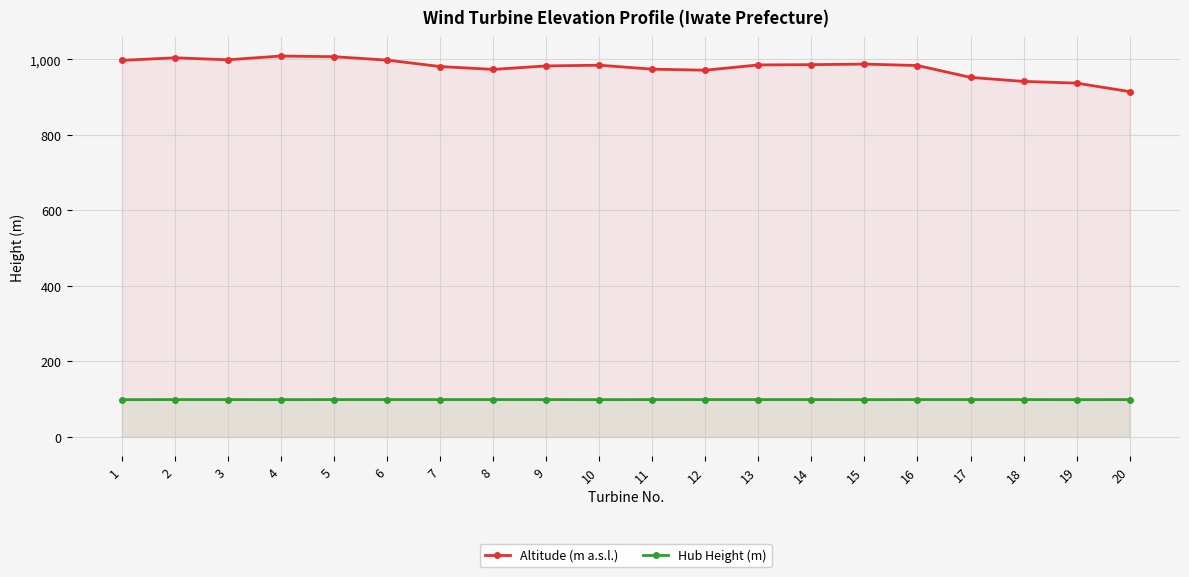

The value of Altitude (m a.s.l.) at 2 is 1004.4. True or false?

True